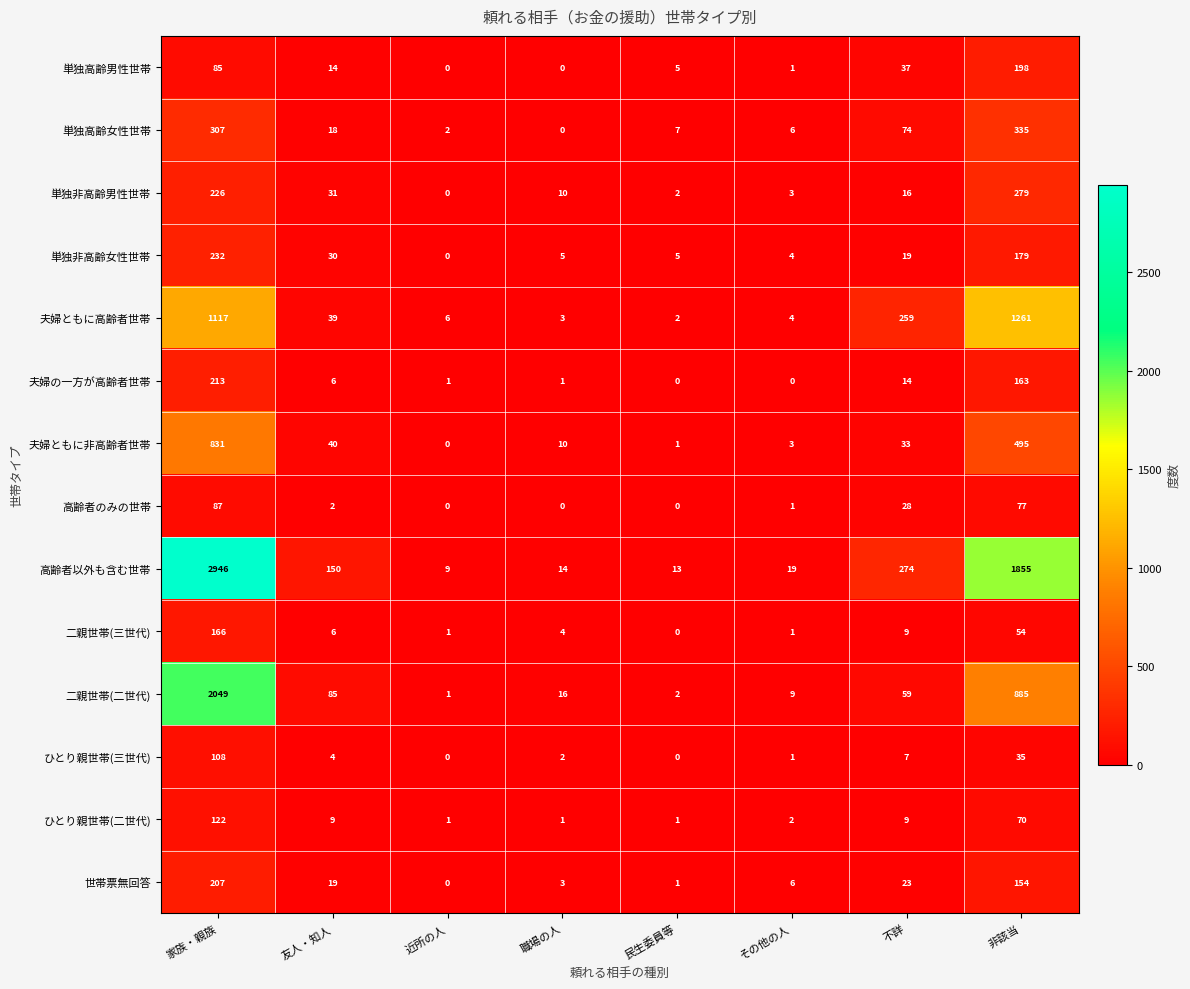

At how many categories does at least one series exceed 2881?

1